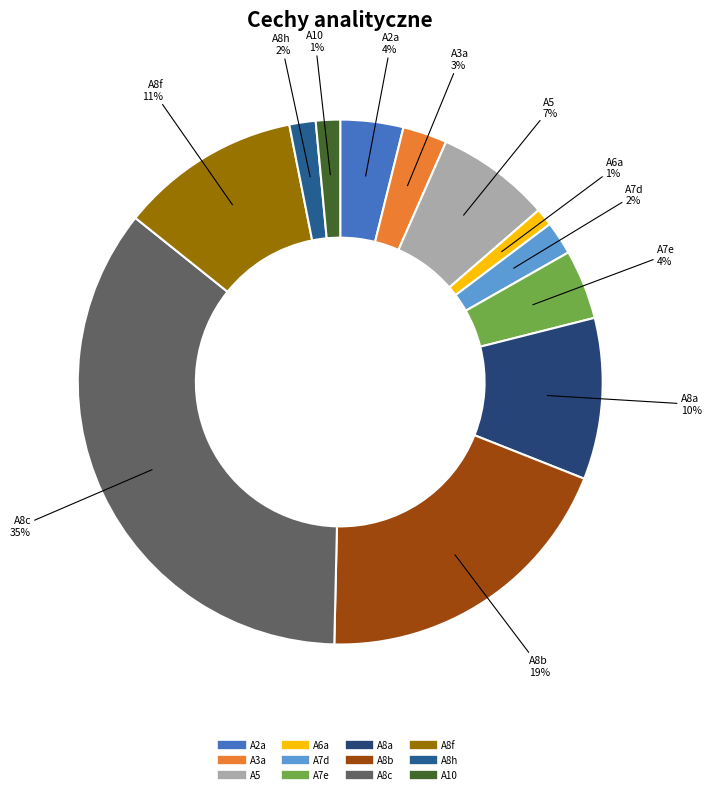

To the nearest percent, what is the difference between the largest and smallest slice percentages?

34%